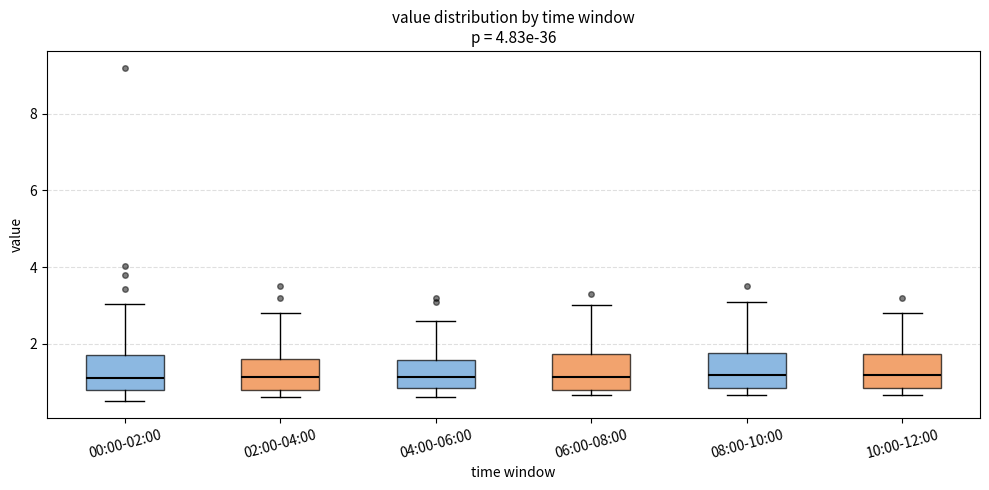

Where is the lower edge of the box for 08:00-10:00 on the y-axis? The values are not printed on the chart, so give them approximately, as read against the axis.

0.8